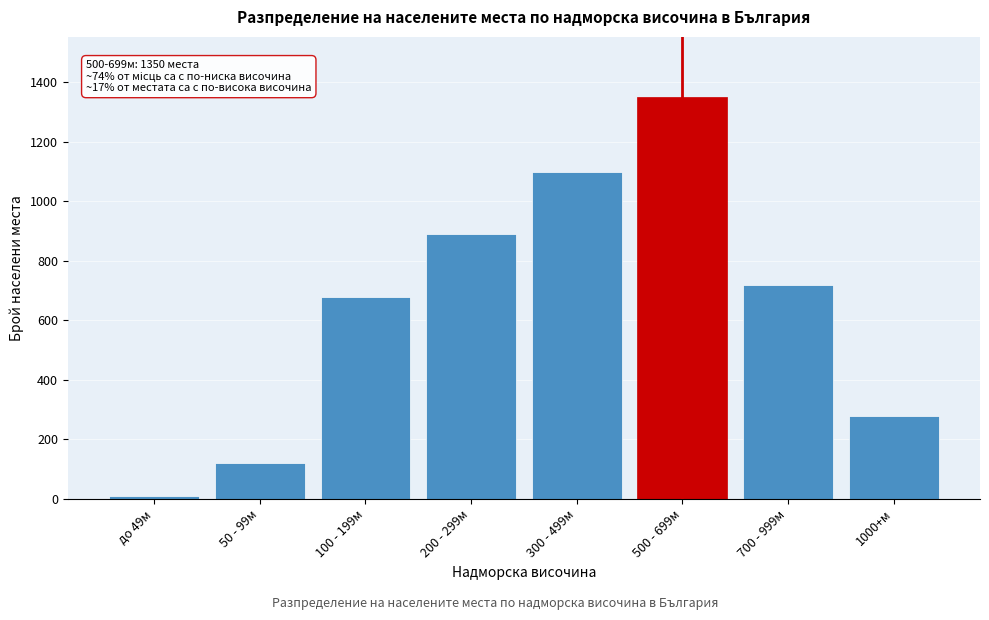

Reading right to left, what are all the values shown in this chart?

280	720	1350	1100	890	680	120	8